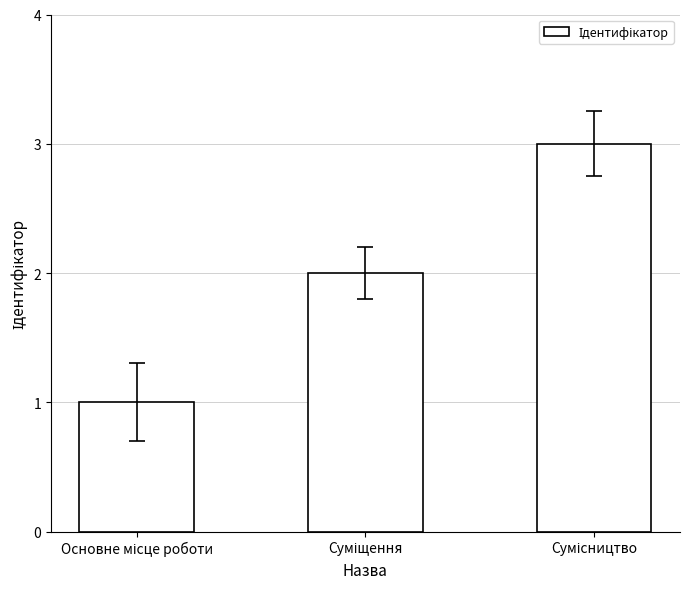

What is the sum of all values?

6